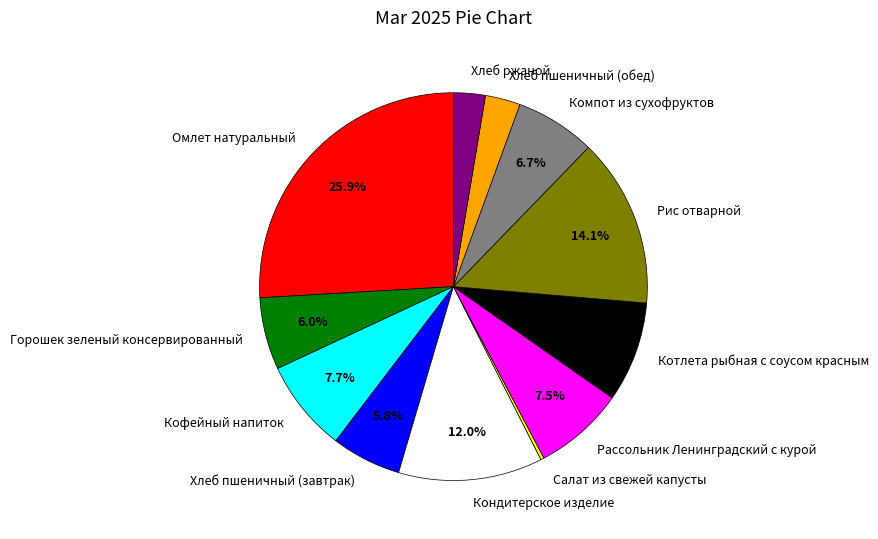

What is the ratio of the value at Хлеб пшеничный (обед) to the value at Хлеб ржаной?

1.1